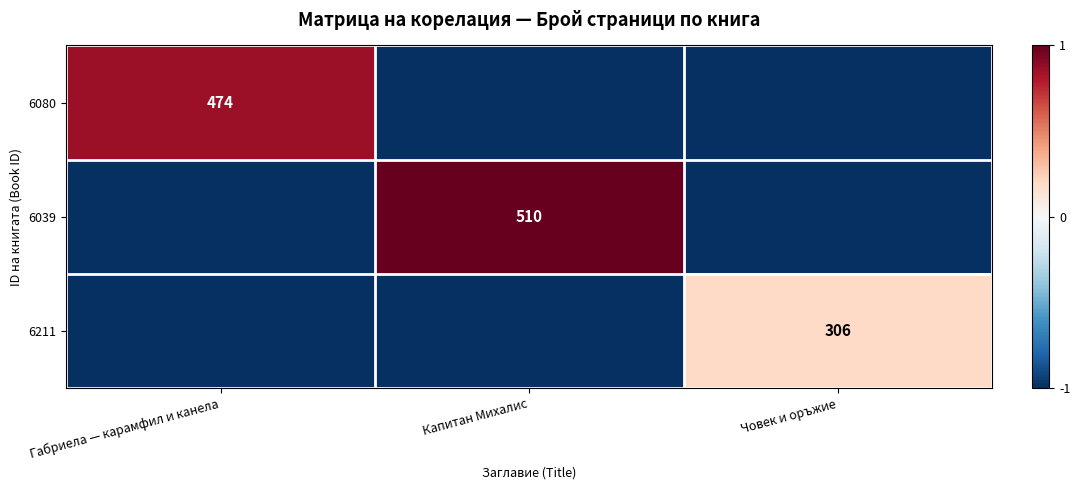

Which category has the lowest value across all series?

Капитан Михалис